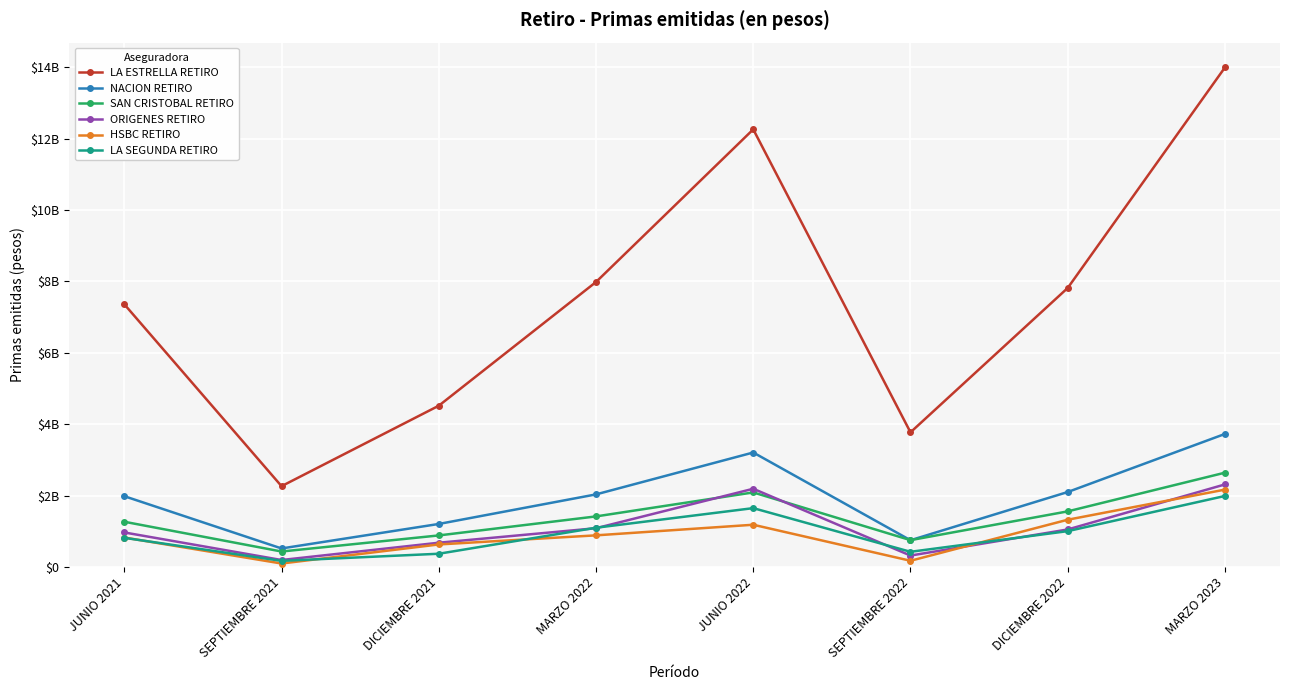

What is the difference between the maximum and second lowest values in the SAN CRISTOBAL RETIRO series?

1891085202